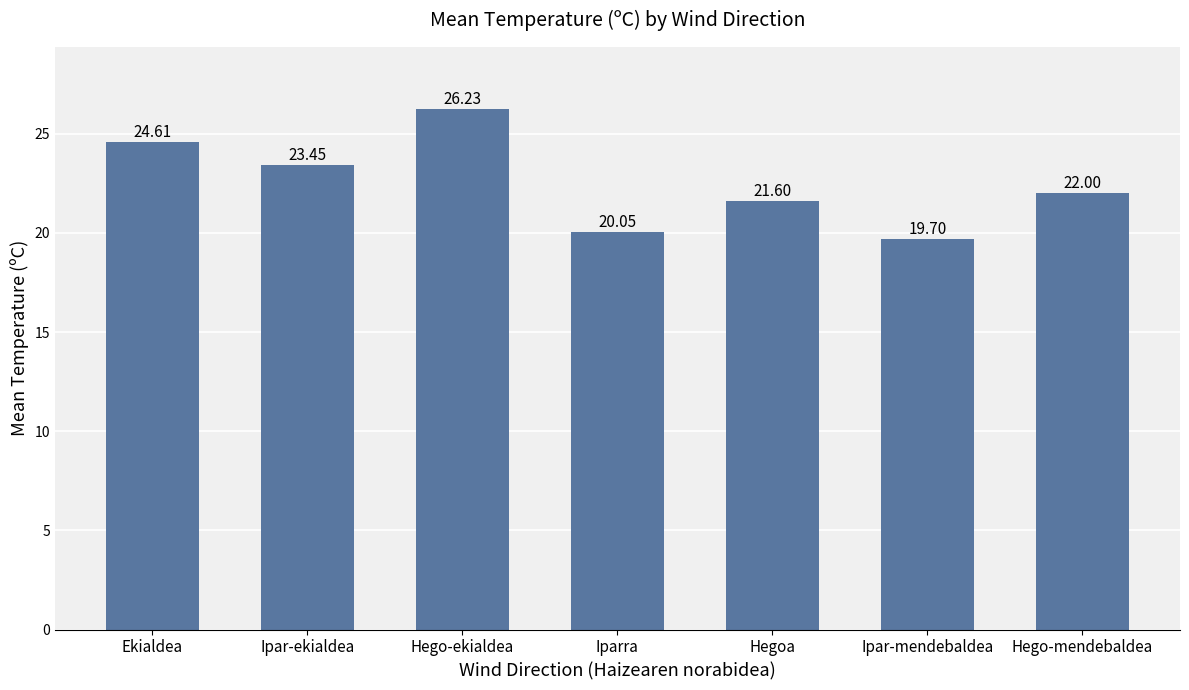

Where does the data first go above 22?

Ekialdea